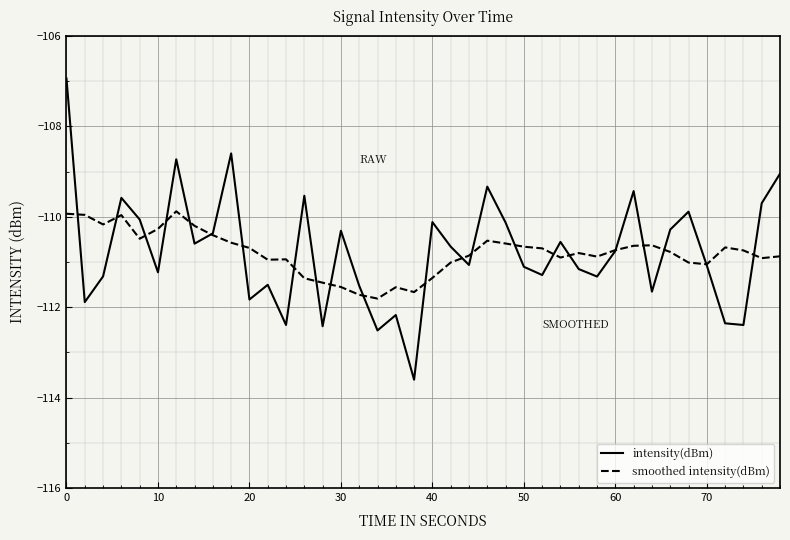

List the series in order of their peak value, lowest first.

smoothed intensity(dBm), intensity(dBm)